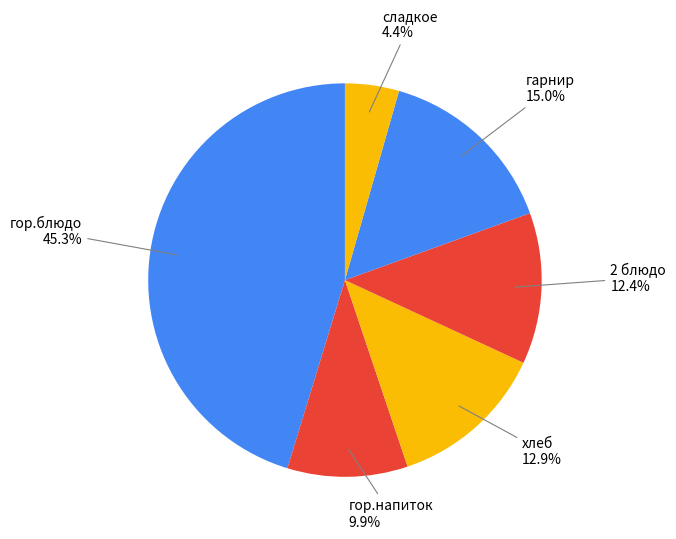

Count the number of slices in the pie.

6